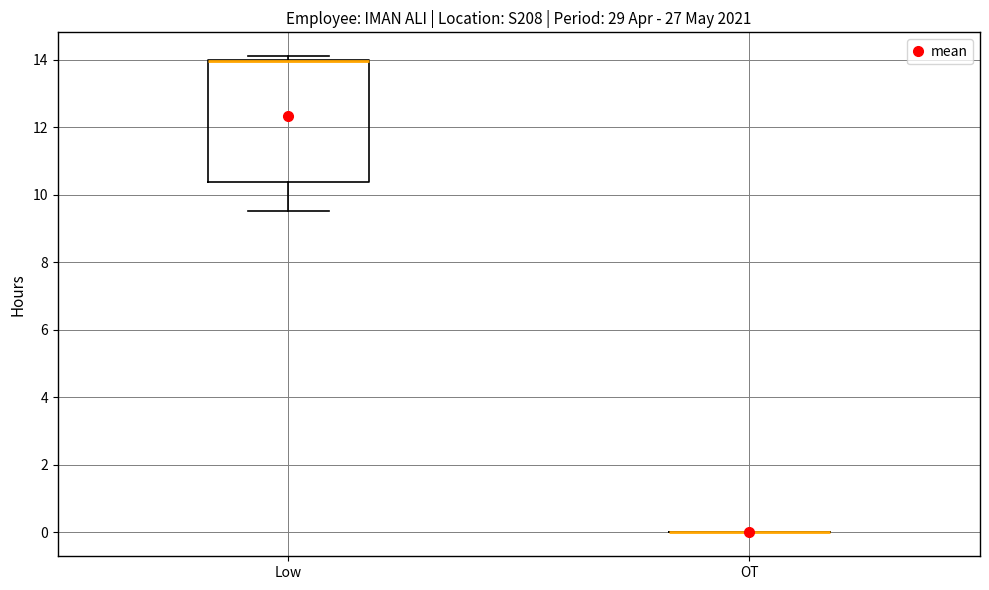

Reading left to right, transcribe this box plot: for each box, give where its median line is, the range the box spans, and where its two whiskers end, as read against the y-axis. The values are not printed on the chart, so give them approximately, as read against the axis.

Low: median 14.0 (drawn on the box's upper edge), box 10.4 to 14.0, whiskers 9.6 to 14.2
OT: box collapsed to a line at 0.0, whiskers 0.0 to 0.0